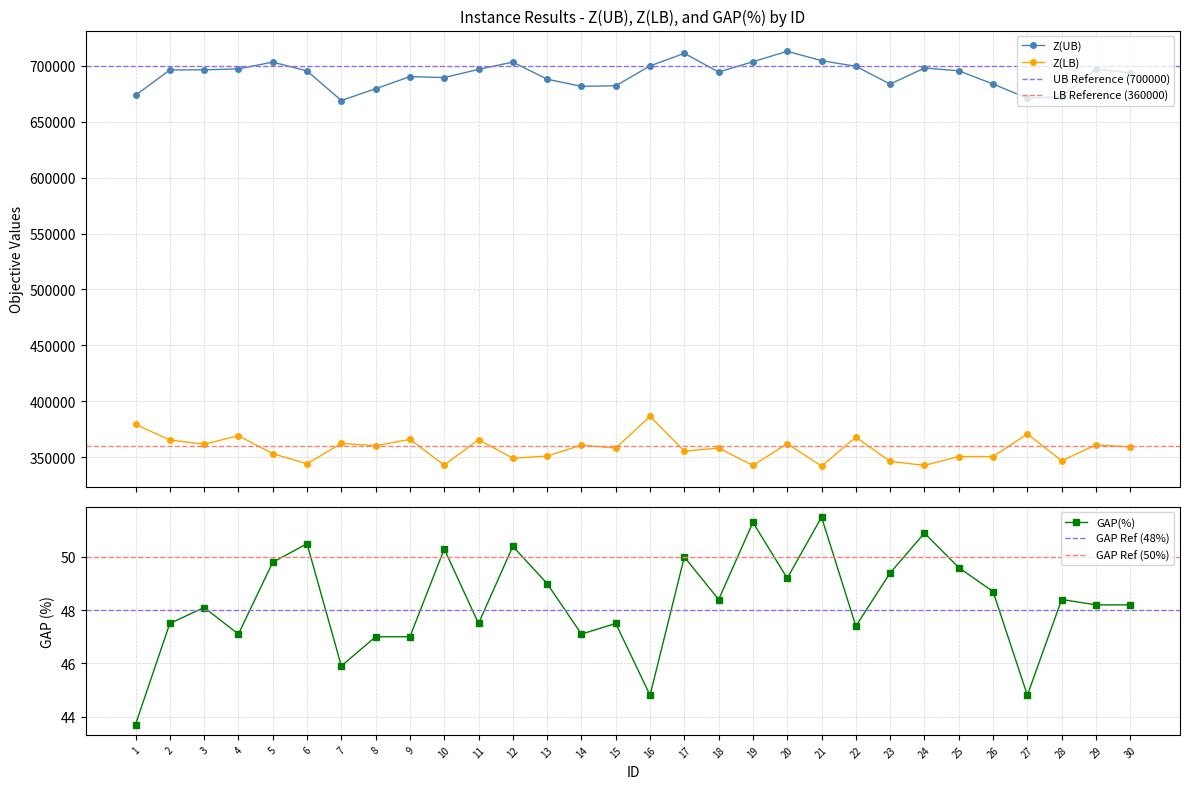

How many interior local peaks does the Z(LB) series have?

11